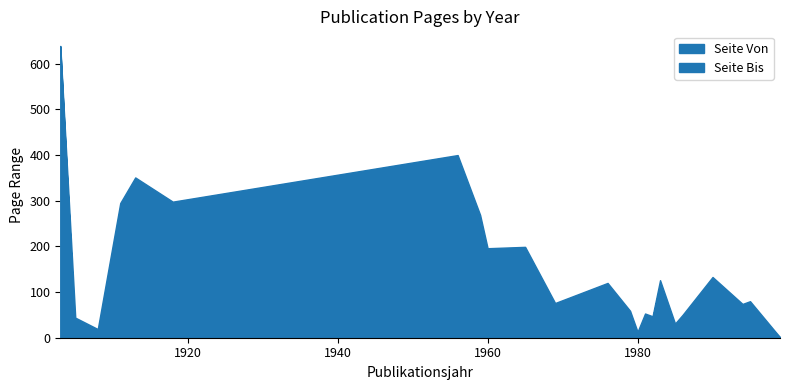

What is the difference between the maximum and minimum values in the Seite Von series?

633